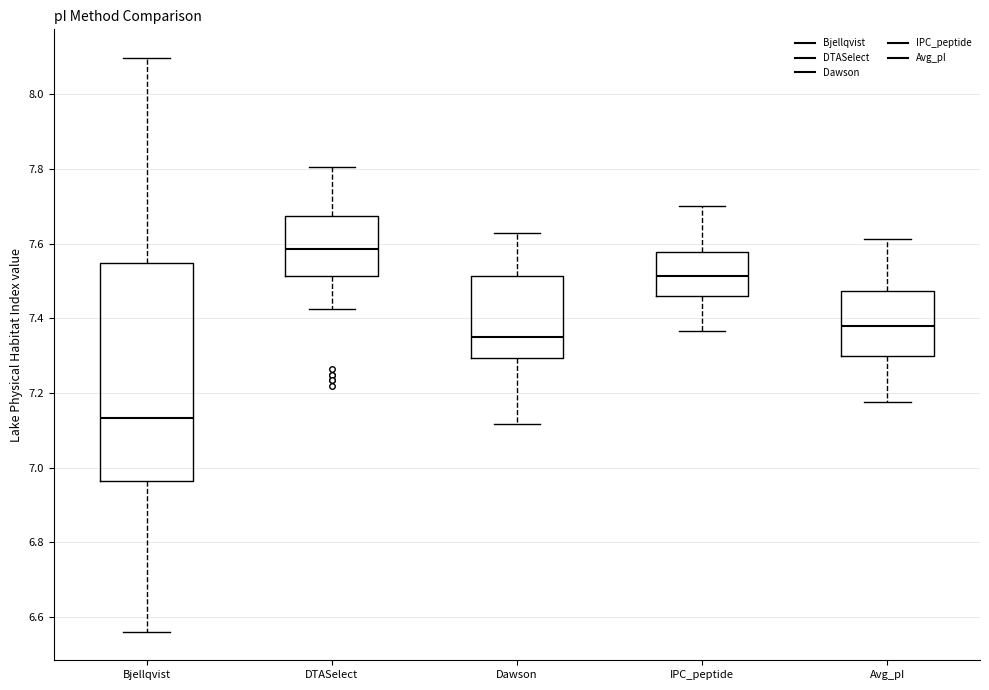

Which box's median line is the lowest?

Bjellqvist